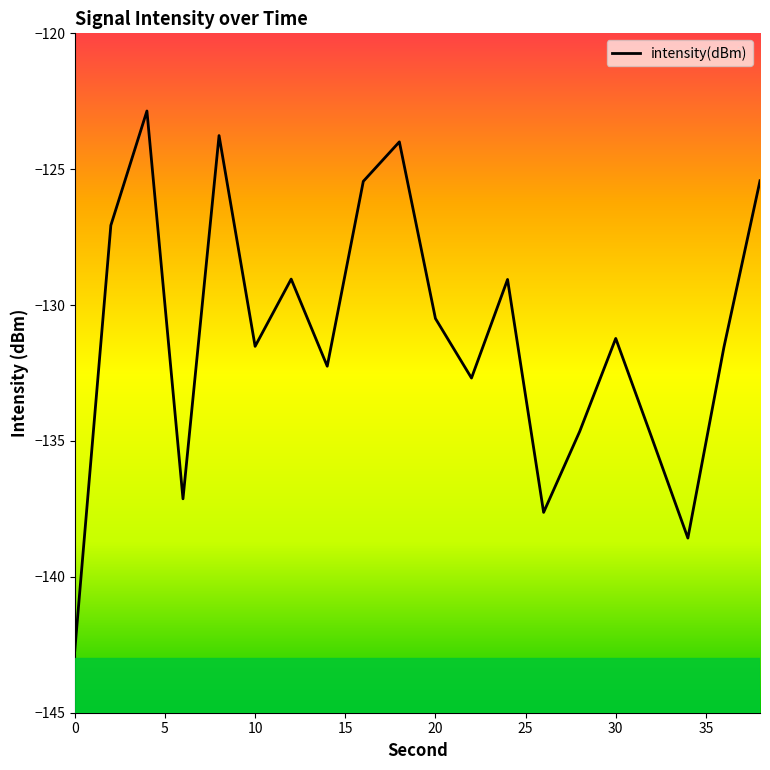

What is the difference between the second highest and minimum values?

18.9